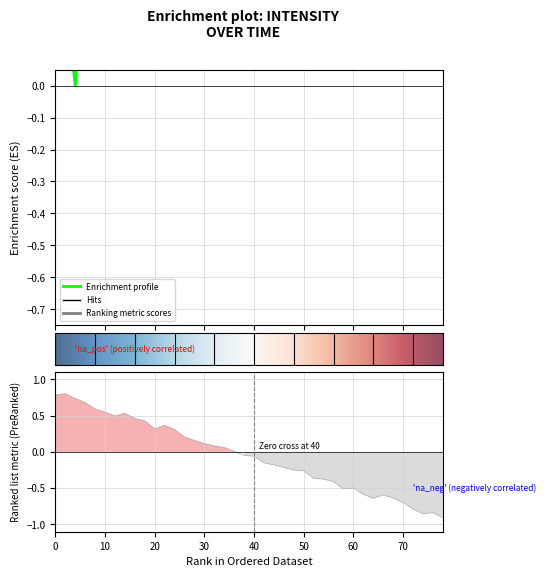

Count the number of data series in this chart.

1